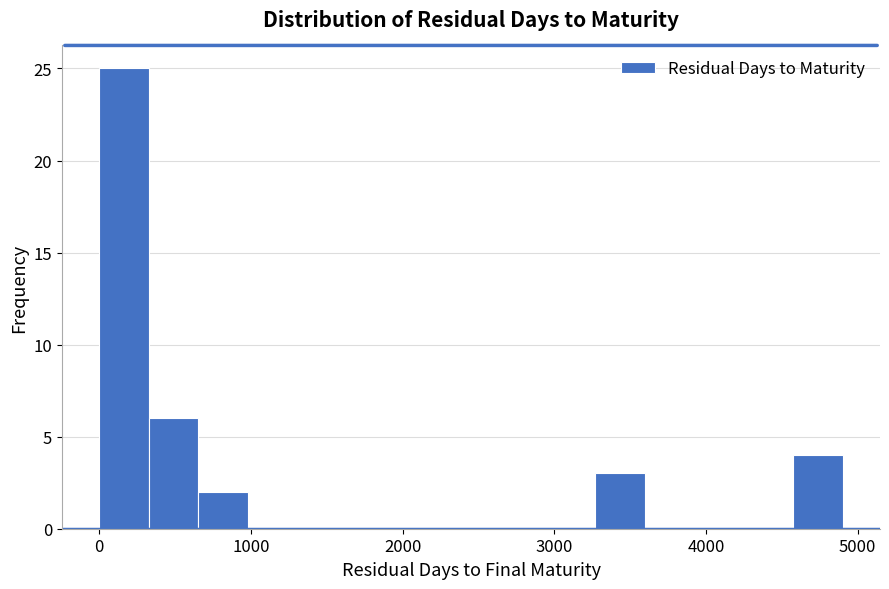

Around what value on the x-axis is the tallest bar? Give the approximate position of its centre, as read against the axis.

200